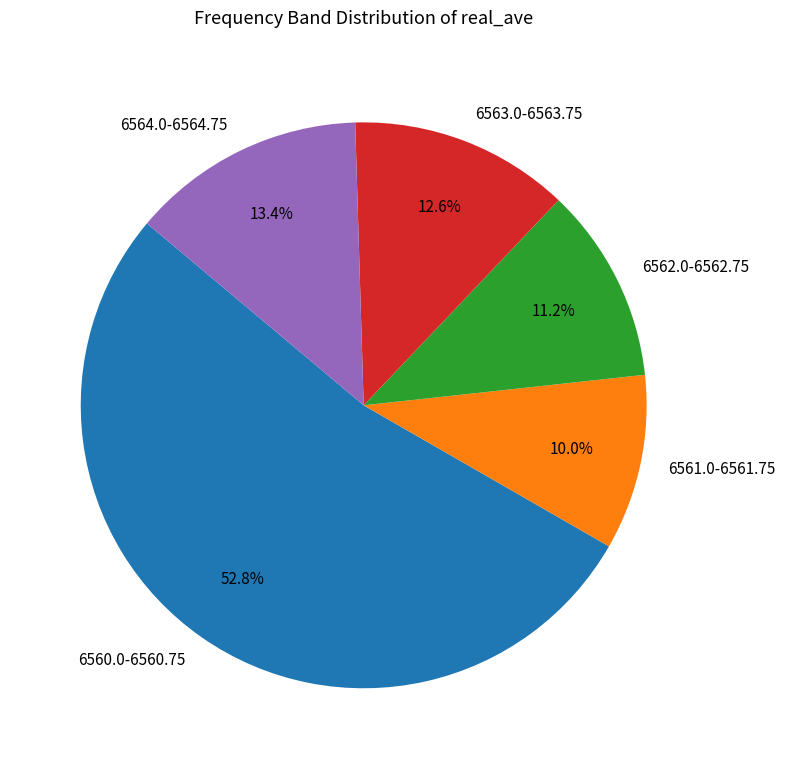

Does 6562.0-6562.75 represent more than half of the total?

No